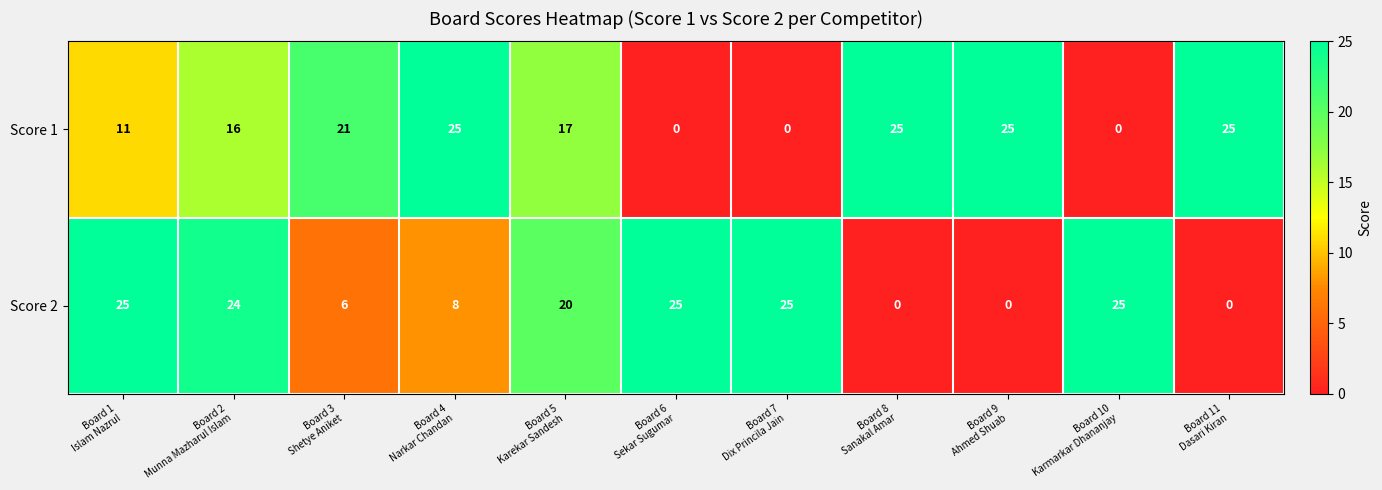

Which series has the largest total across all categories?

Score 1